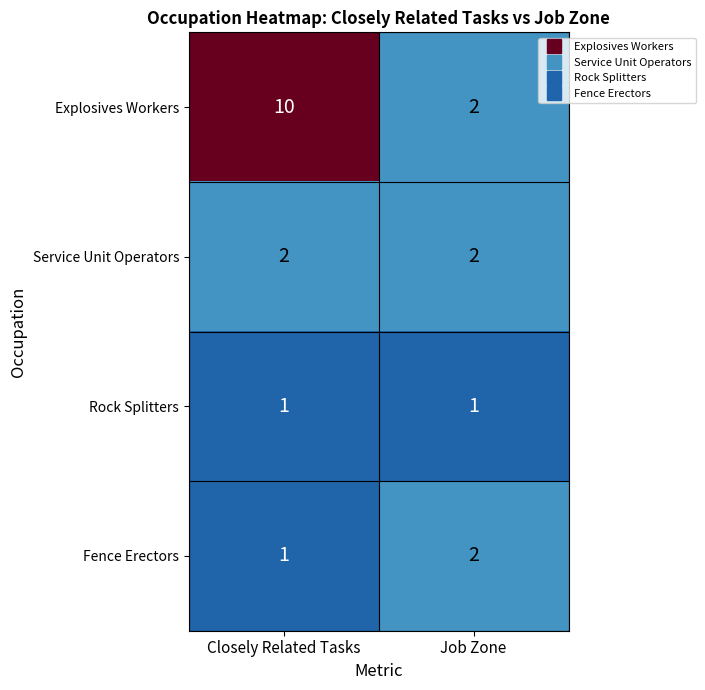

Which series has the widest spread of values?

Explosives Workers